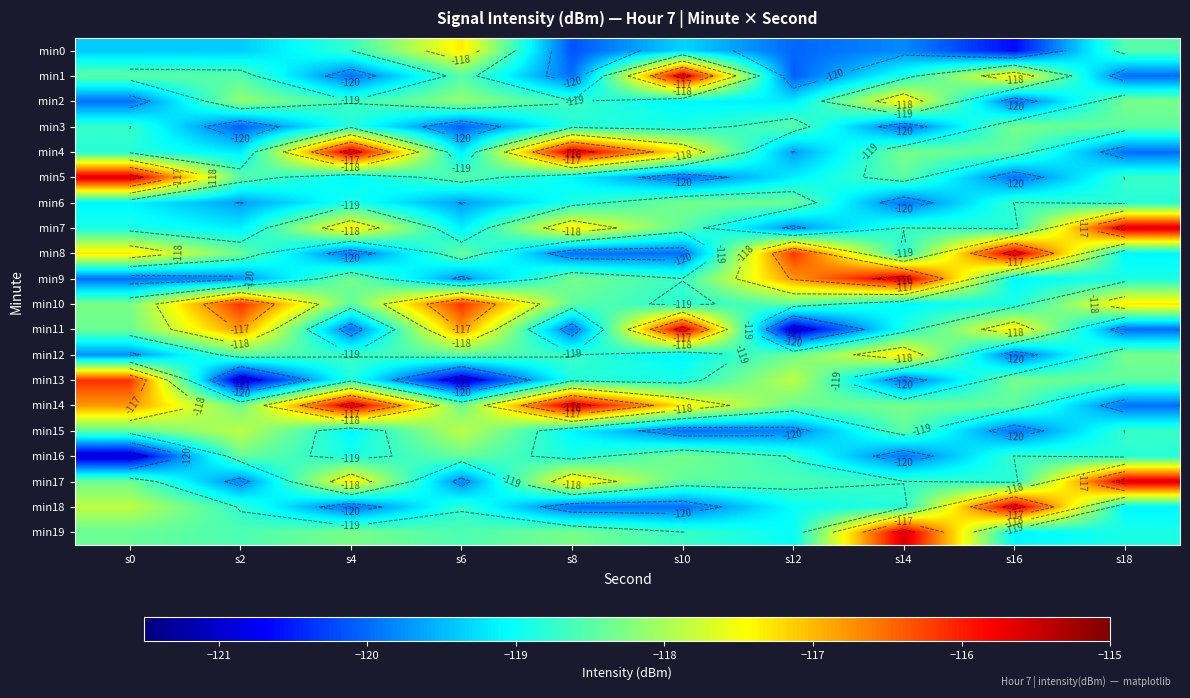

Which category has the highest value in the min12 series?

s14